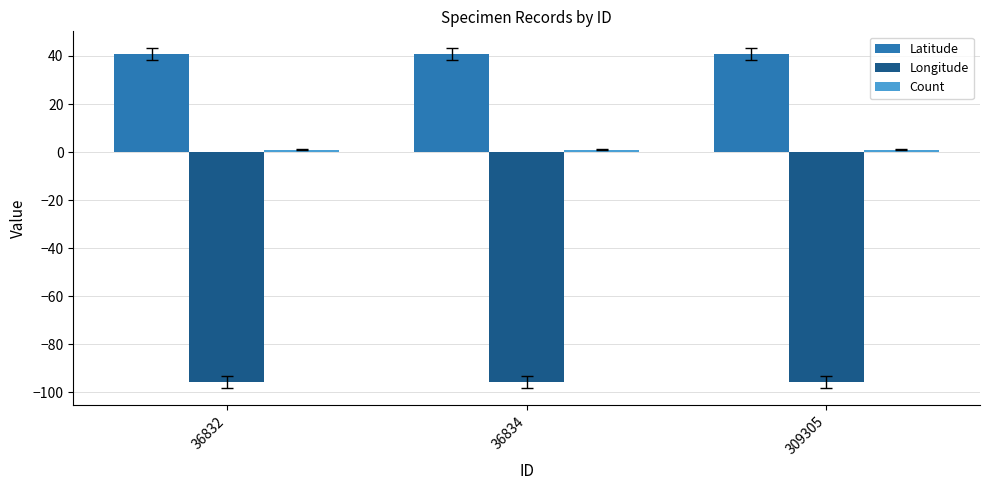

At how many categories does at least one series exceed 27?

3